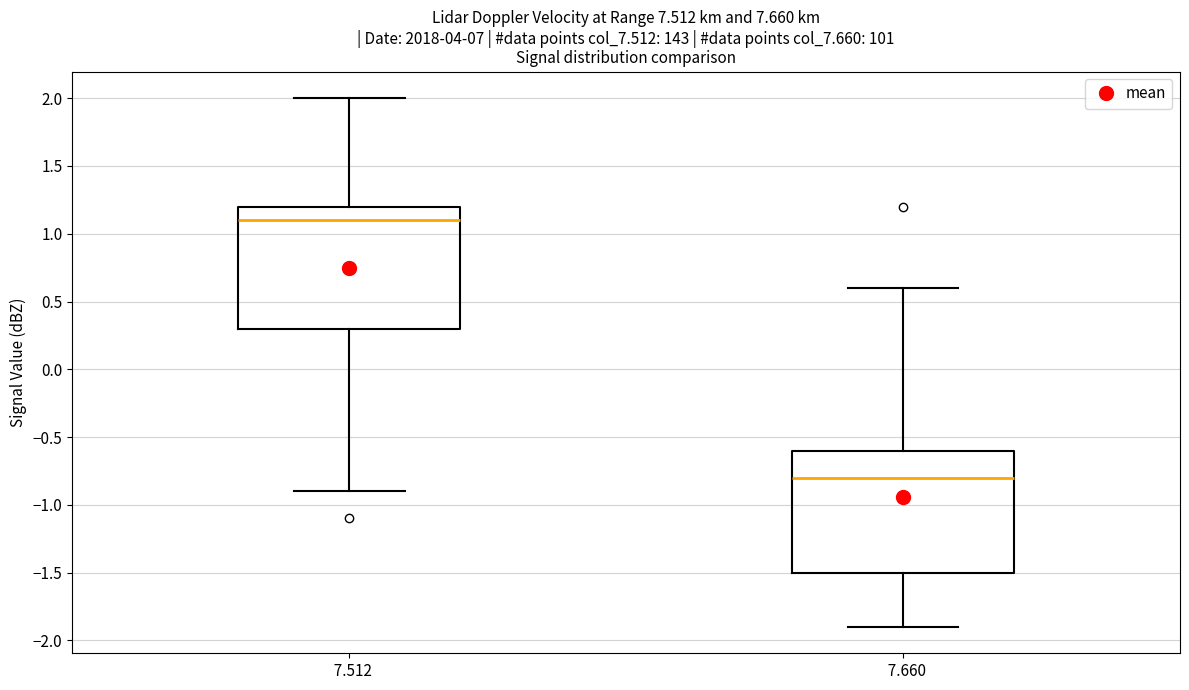

Reading left to right, transcribe this box plot: for each box, give where its median line is, the range the box spans, and where its two whiskers end, as read against the y-axis. The values are not printed on the chart, so give them approximately, as read against the axis.

7.512: median 1.1, box 0.3 to 1.2, whiskers -0.9 to 2.0
7.660: median -0.8, box -1.5 to -0.6, whiskers -1.9 to 0.6